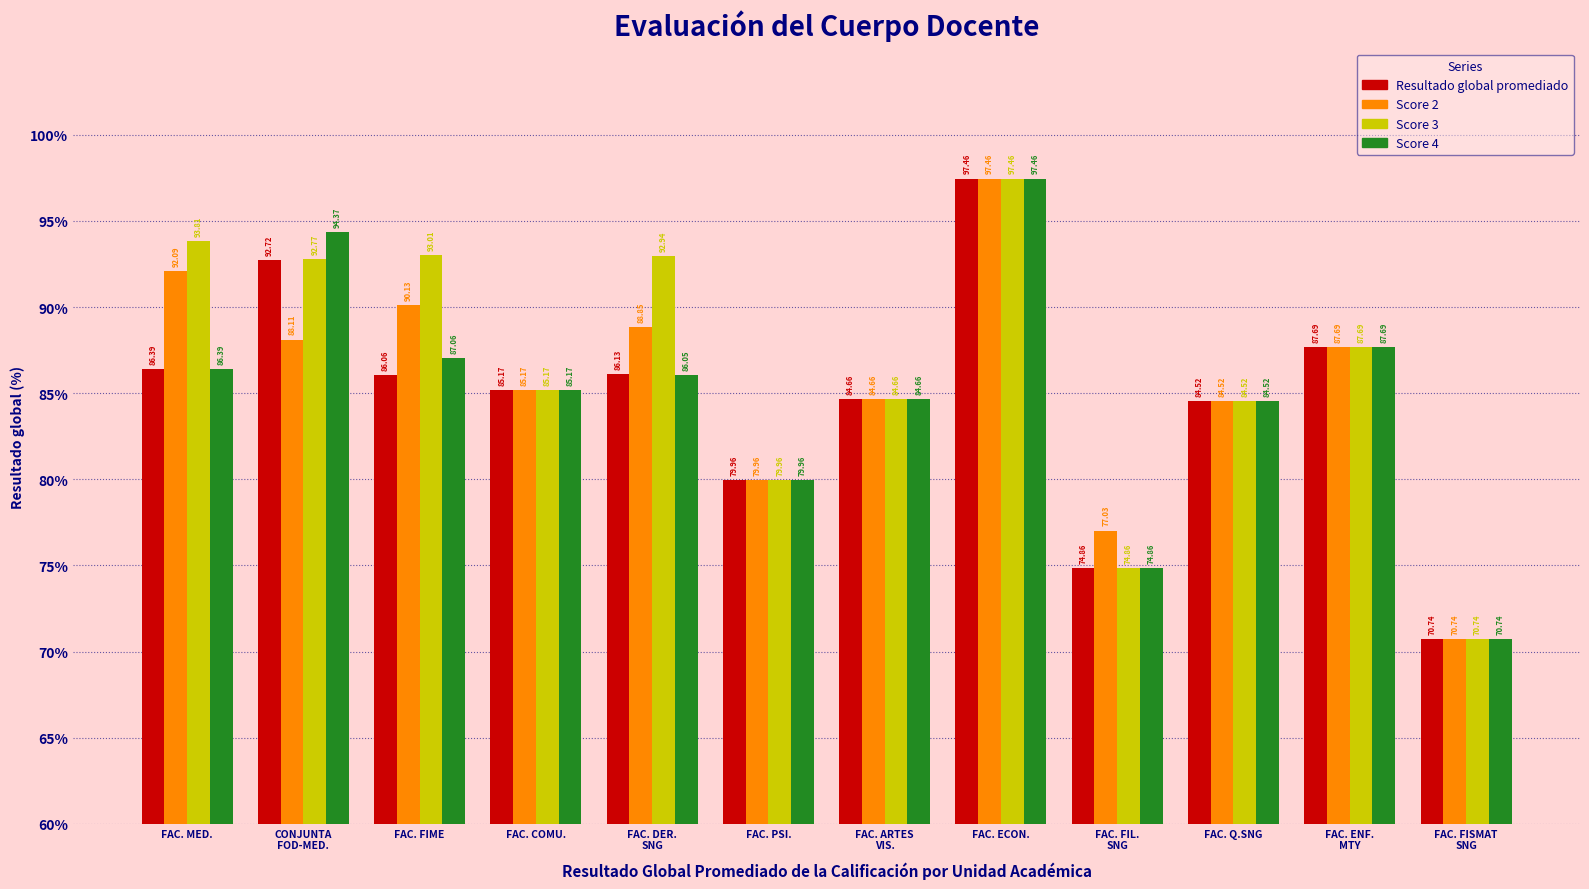

At FAC. FIME, list the series in order from smallest to largest.

Resultado global promediado, Score 4, Score 2, Score 3